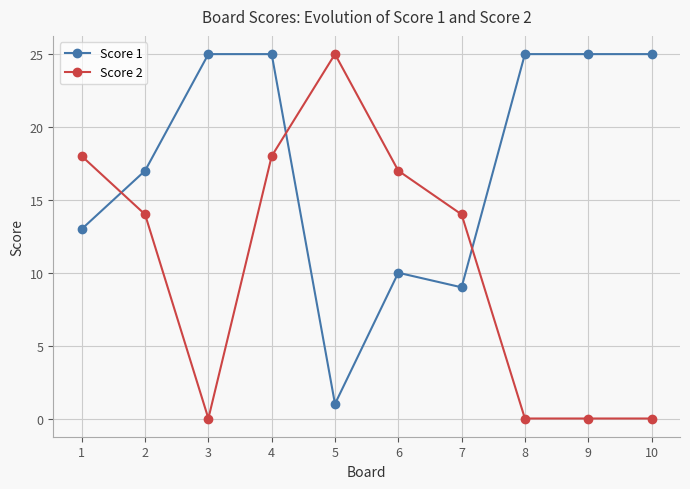

How many lines are shown in the chart?

2